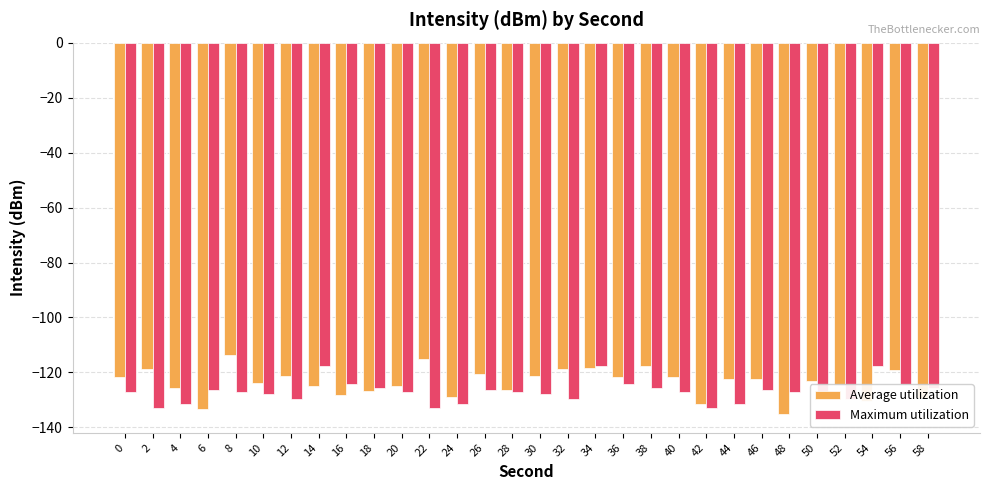

How many series are shown in this chart?

2